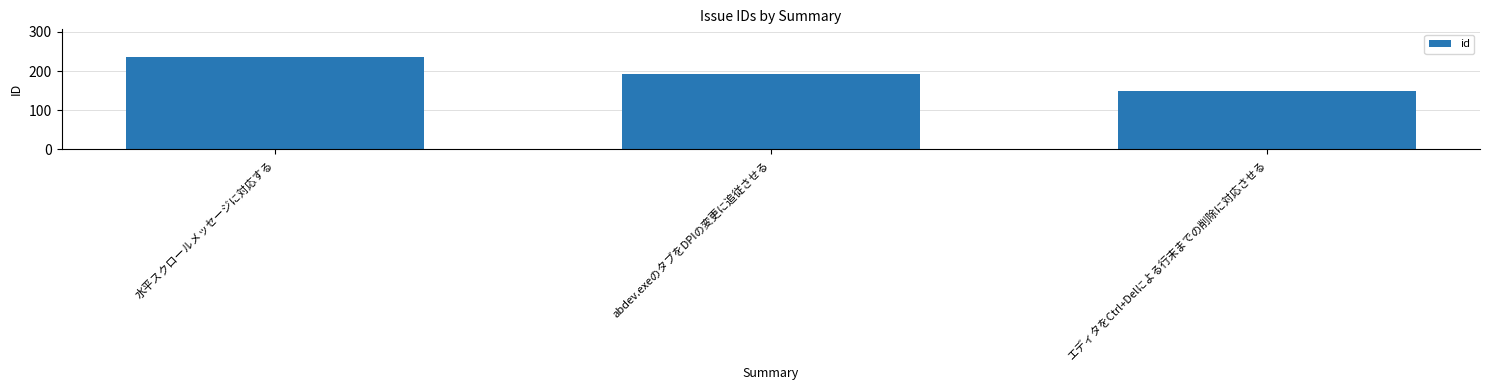

Which label corresponds to the smallest value in the chart?

エディタをCtrl+Delによる行末までの削除に対応させる